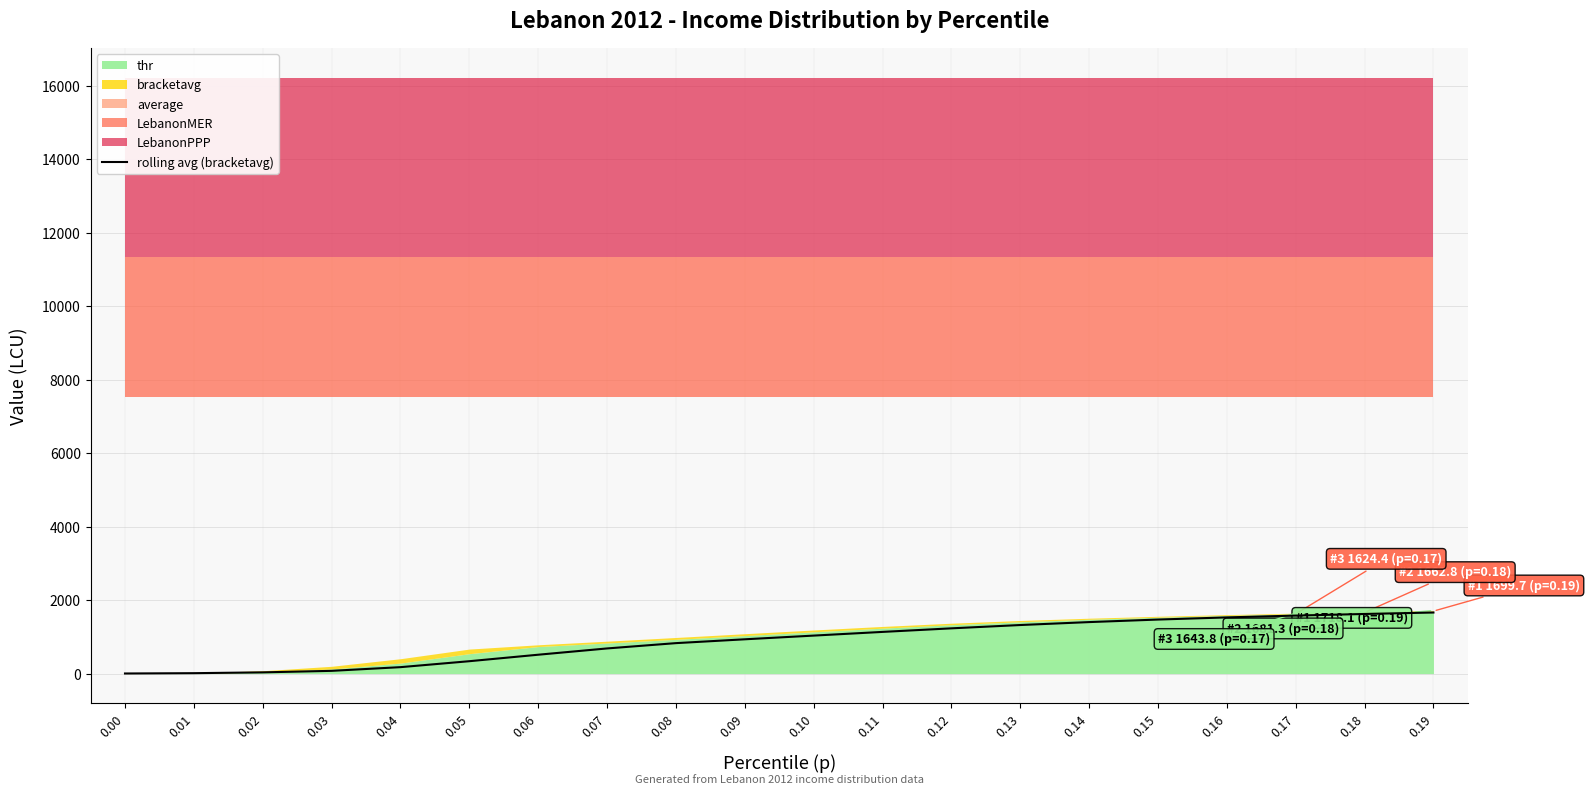

Between 0.15 and 0.04, which is larger?

0.15